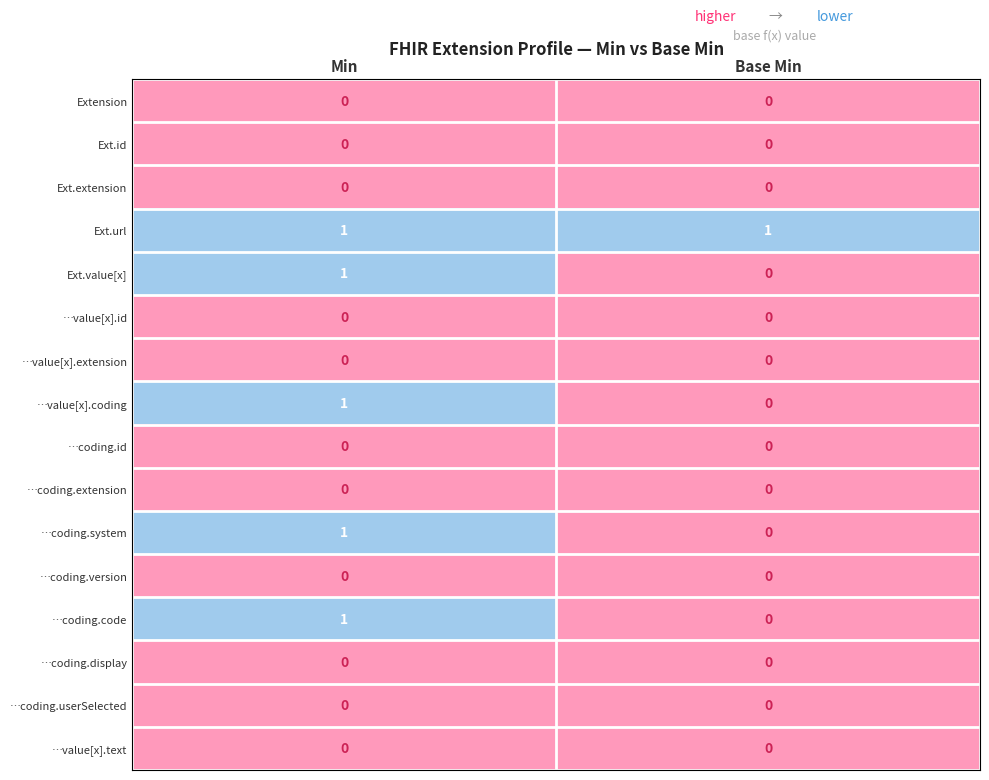

Which series has the largest total across all categories?

Ext.url